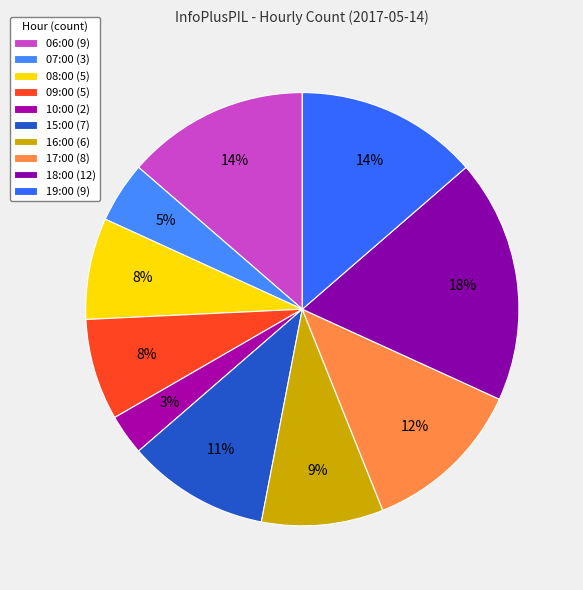

Rank the categories by value from lowest to highest.

10:00, 07:00, 08:00, 09:00, 16:00, 15:00, 17:00, 06:00, 19:00, 18:00